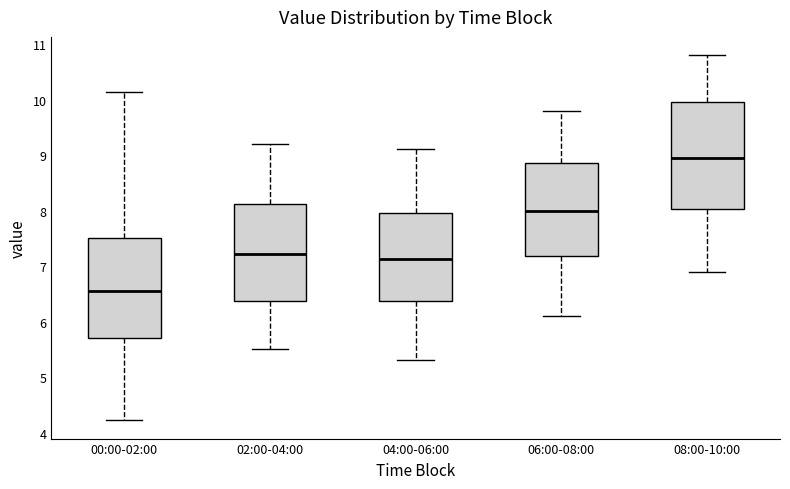

Comparing the boxes themselves (not the whiskers), which one is the tallest?

08:00-10:00